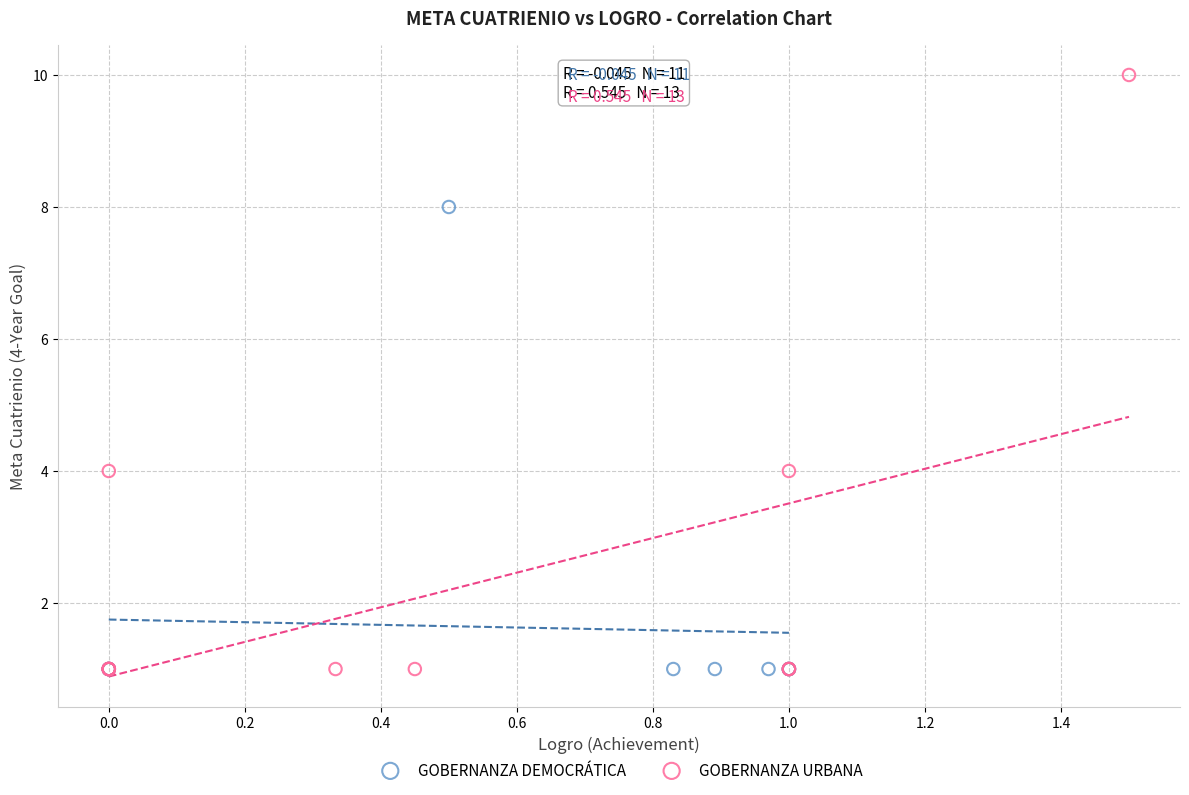

What are all the series names shown in the legend?

GOBERNANZA DEMOCRÁTICA, GOBERNANZA URBANA